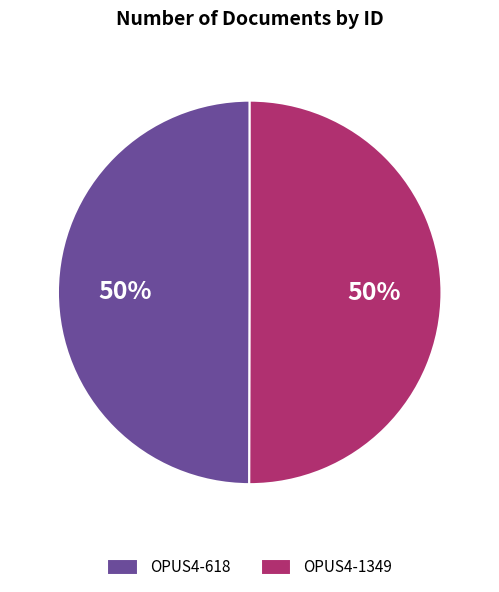

Do OPUS4-1349 and OPUS4-618 together represent more than half of the pie?

Yes